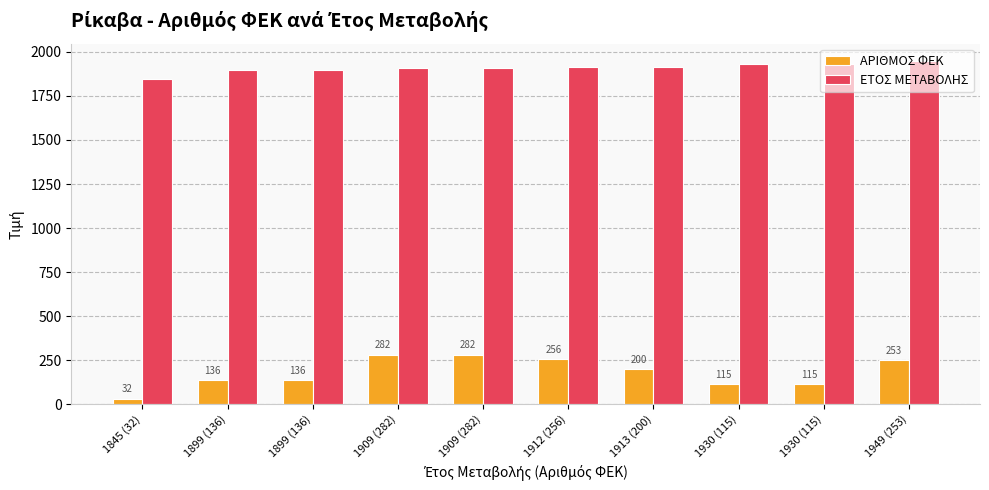

At how many categories does at least one series exceed 637?

10